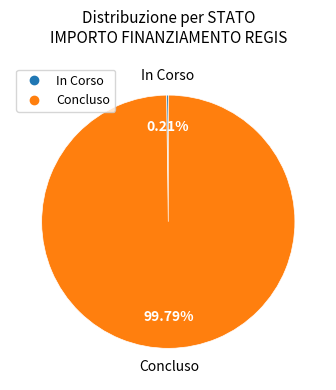

Is Concluso the majority of the pie?

Yes